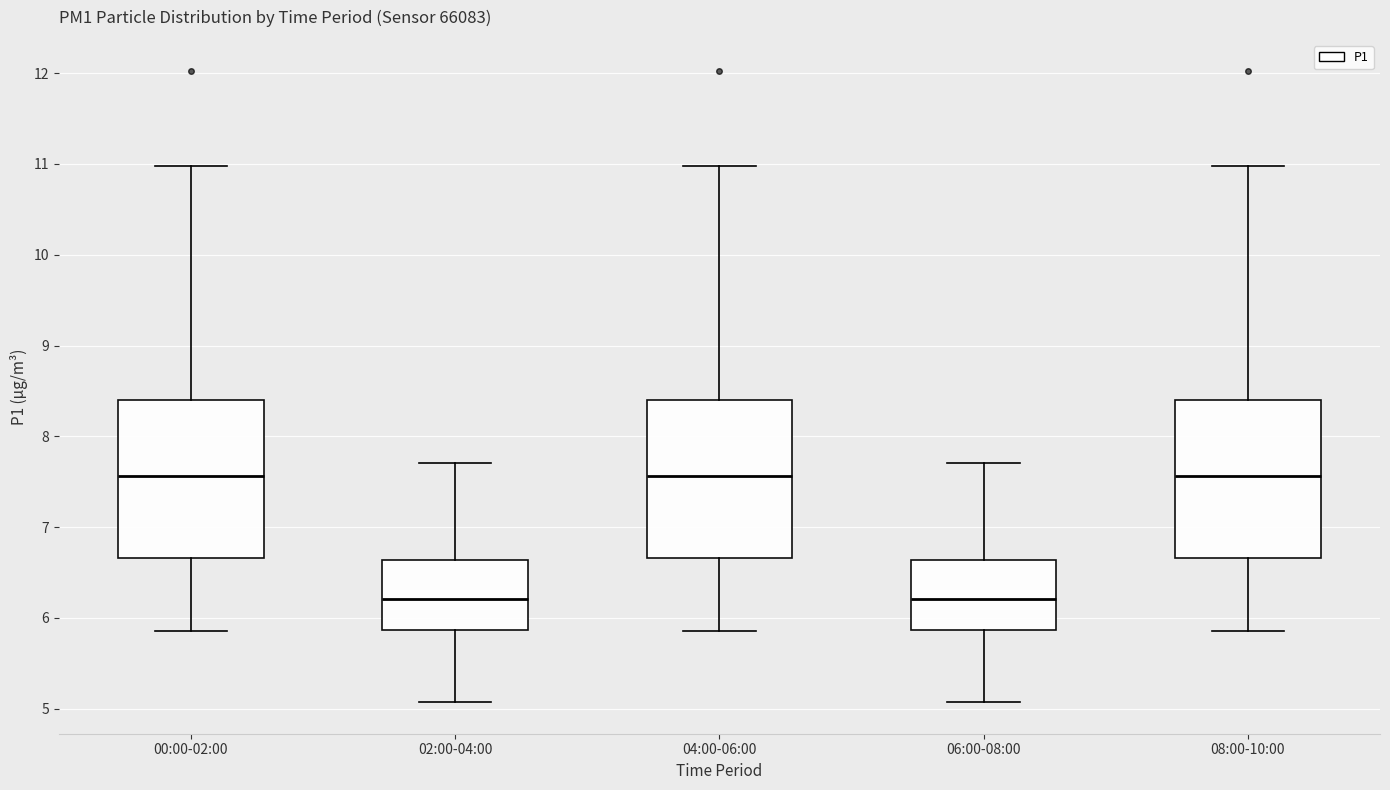

Where is the upper edge of the box for 06:00-08:00 on the y-axis? The values are not printed on the chart, so give them approximately, as read against the axis.

6.6